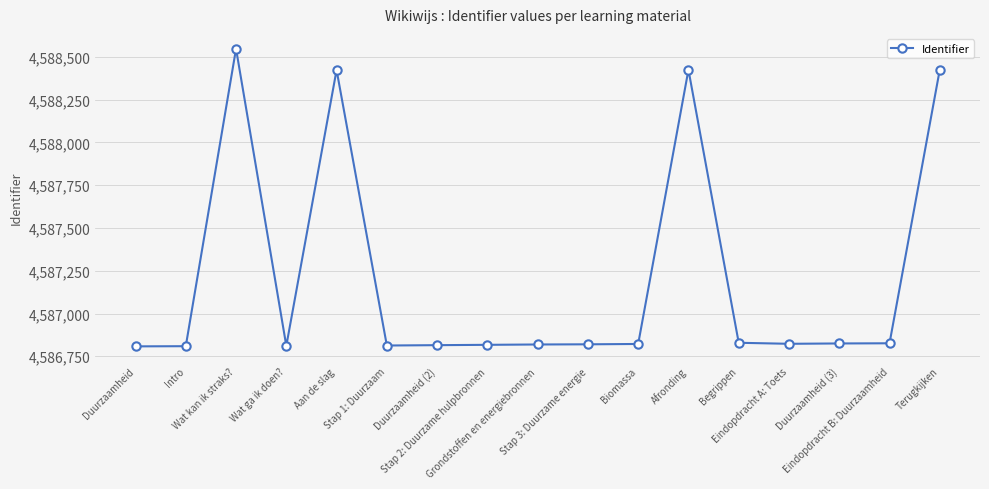

What is the minimum value shown in the chart?

4586808